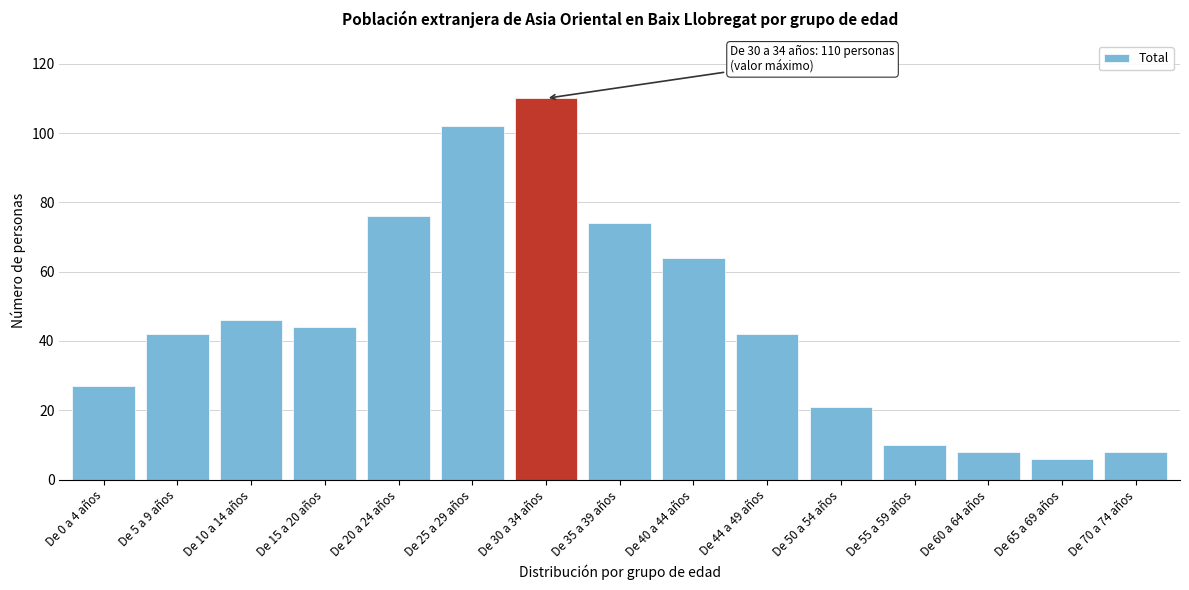

Reading left to right, transcribe all the data shown in this chart.

27	42	46	44	76	102	110	74	64	42	21	10	8	6	8